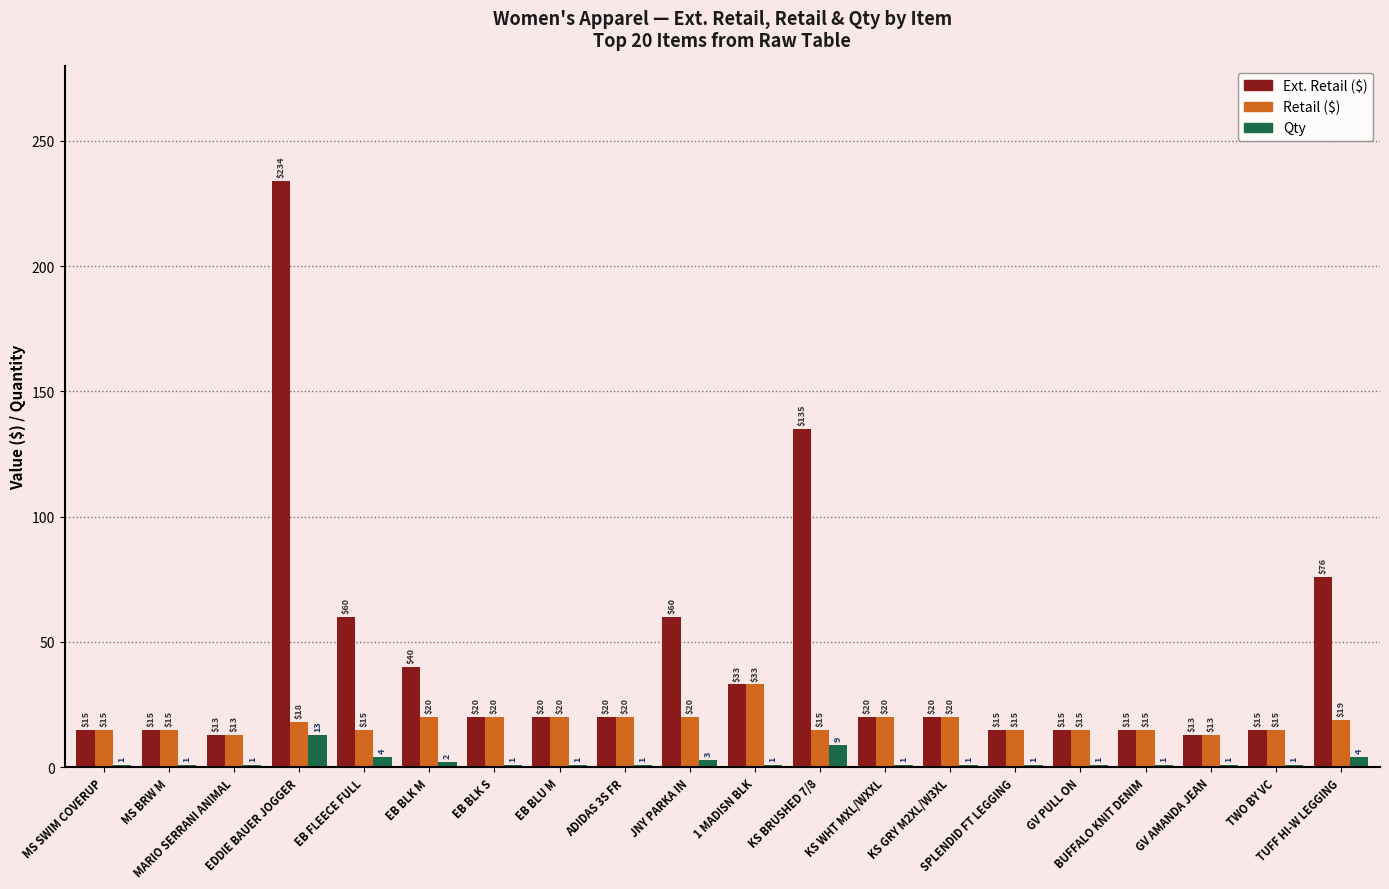

How many groups of bars are there?

20